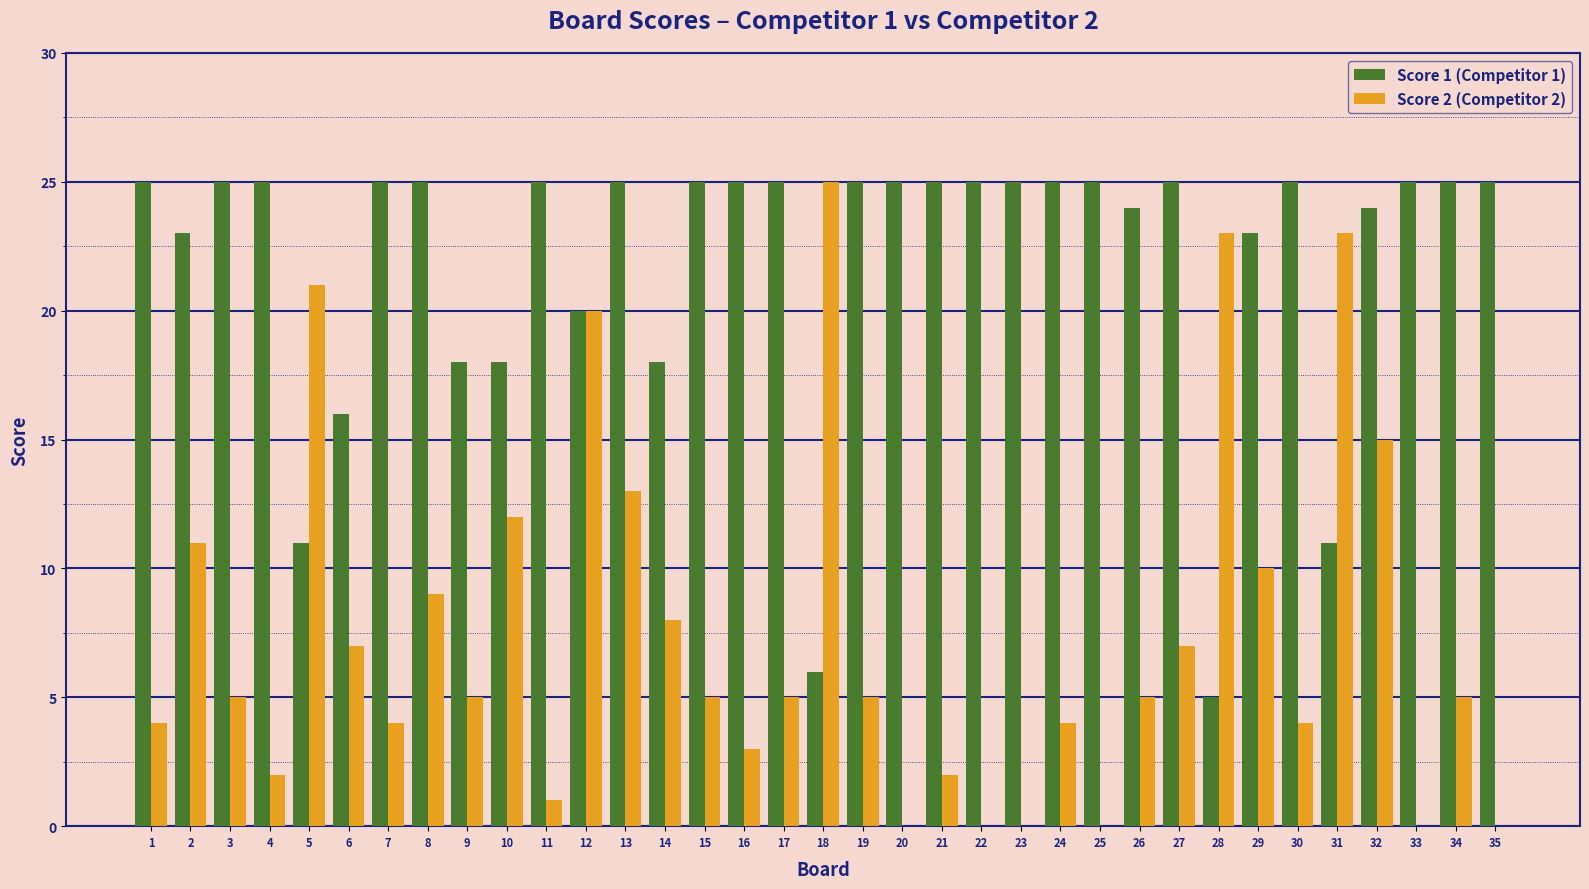

How many series are shown in this chart?

2